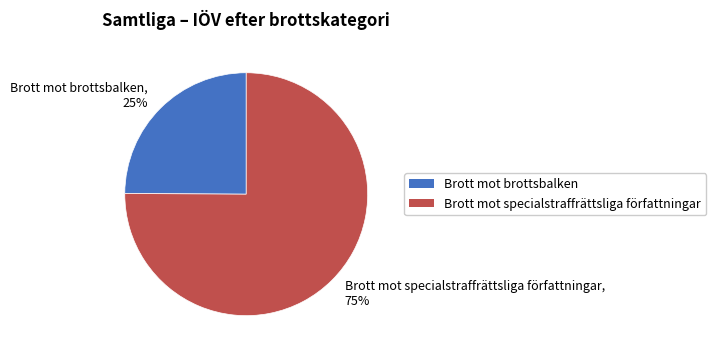

Is the sum of Brott mot specialstraffrättsliga författningar and Brott mot brottsbalken greater than half?

Yes